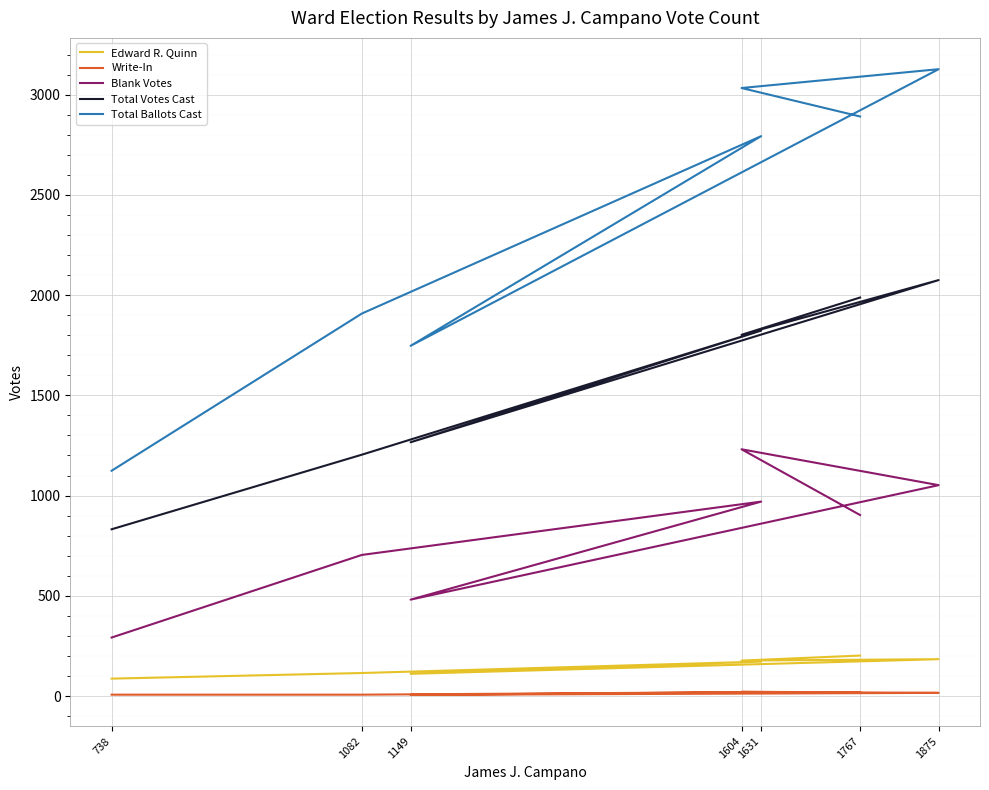

True or false: Write-In has a value of 6 at 1149.

True